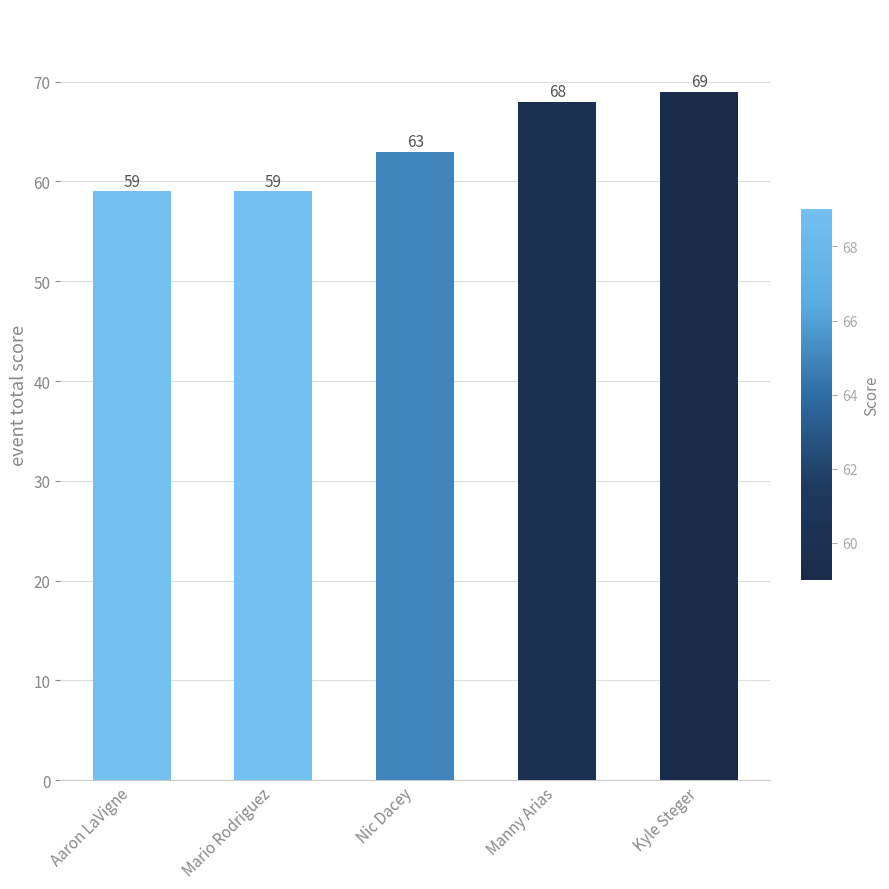

Is it true that the value at Nic Dacey is 26?

False